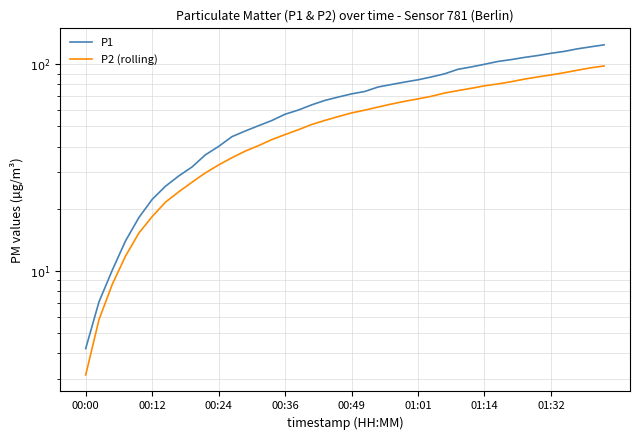

Reading left to right, list all the values displayed in this chart.

P1: 4.2	7.1	10.1	14.0	18.1	22.2	25.7	28.8	31.8	36.4	40.0	44.6	47.5	50.4	53.4	57.3	60.1	63.6	66.9	69.4	71.9	73.9	77.7	79.9	82.1	84.2	86.9	90.0	94.6	97.1	100.1	103.2	105.4	108.0	110.3	113.1	115.5	118.9	121.6	124.3
P2 (rolling): 3.1	5.8	8.6	11.8	15.2	18.3	21.5	24.1	26.9	29.8	32.6	35.3	38.0	40.4	43.2	45.7	48.2	51.1	53.5	55.8	58.1	60.0	62.1	64.2	66.2	68.0	70.0	72.6	74.6	76.5	78.7	80.4	82.4	84.8	86.9	88.9	91.1	93.7	96.2	98.2